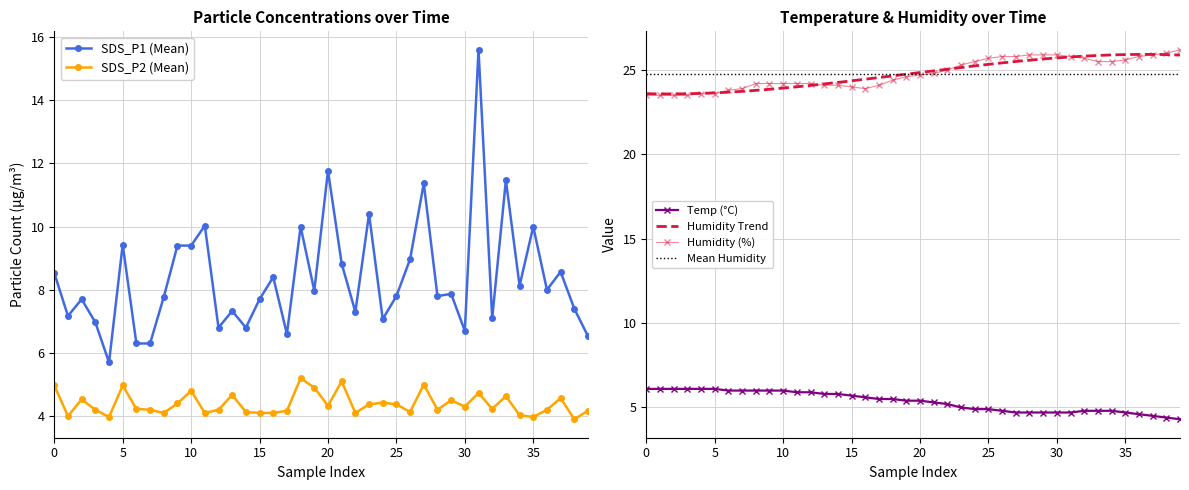

Does the chart have visible grid lines?

Yes